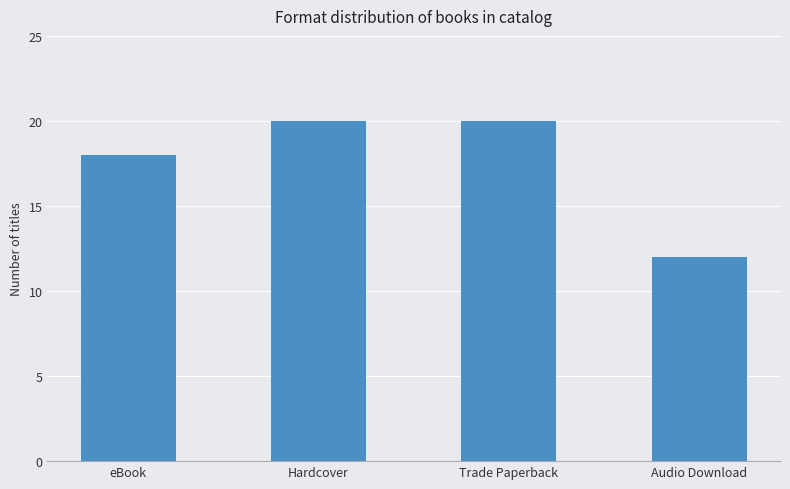

Reading right to left, list all the values displayed in this chart.

Audio Download=12	Trade Paperback=20	Hardcover=20	eBook=18